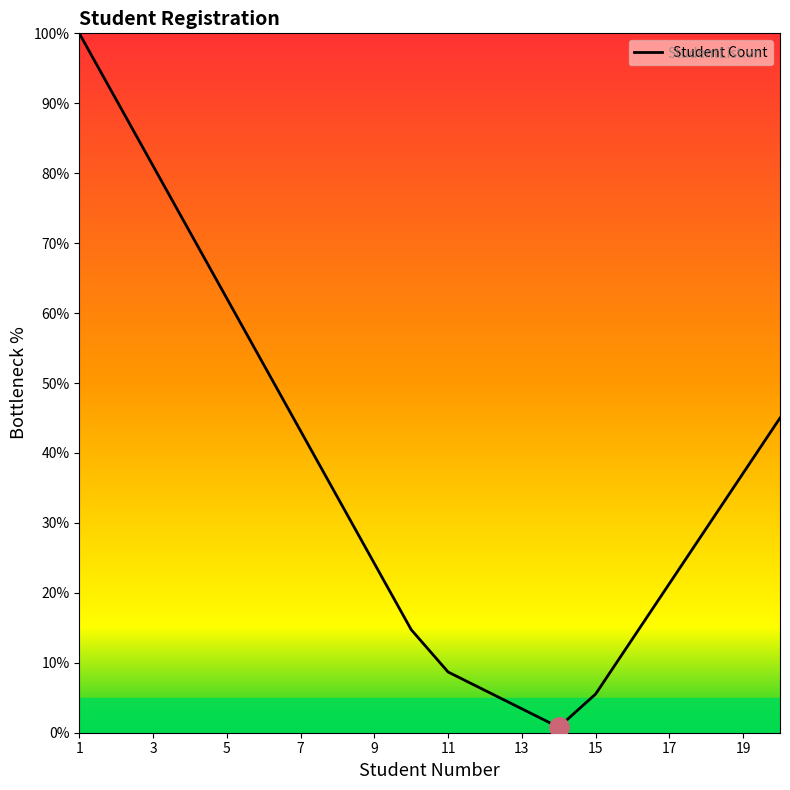

What is the difference between the maximum and minimum values?

99.2